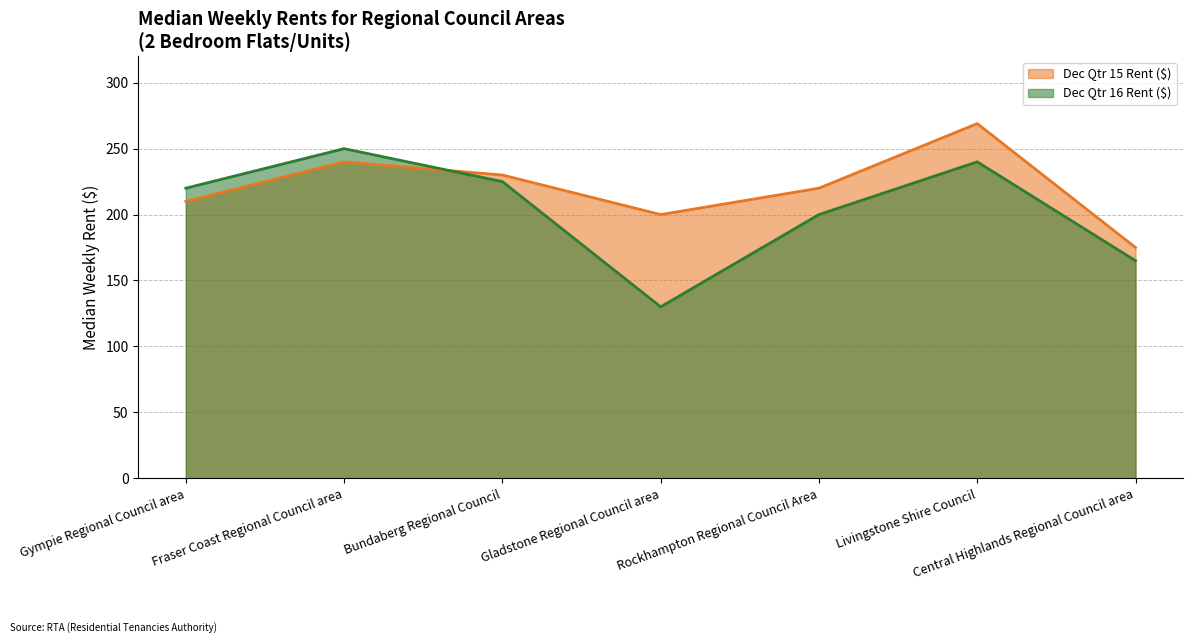

What is the sum of the Dec Qtr 15 Rent ($) values at Gympie Regional Council area and Gladstone Regional Council area?

410